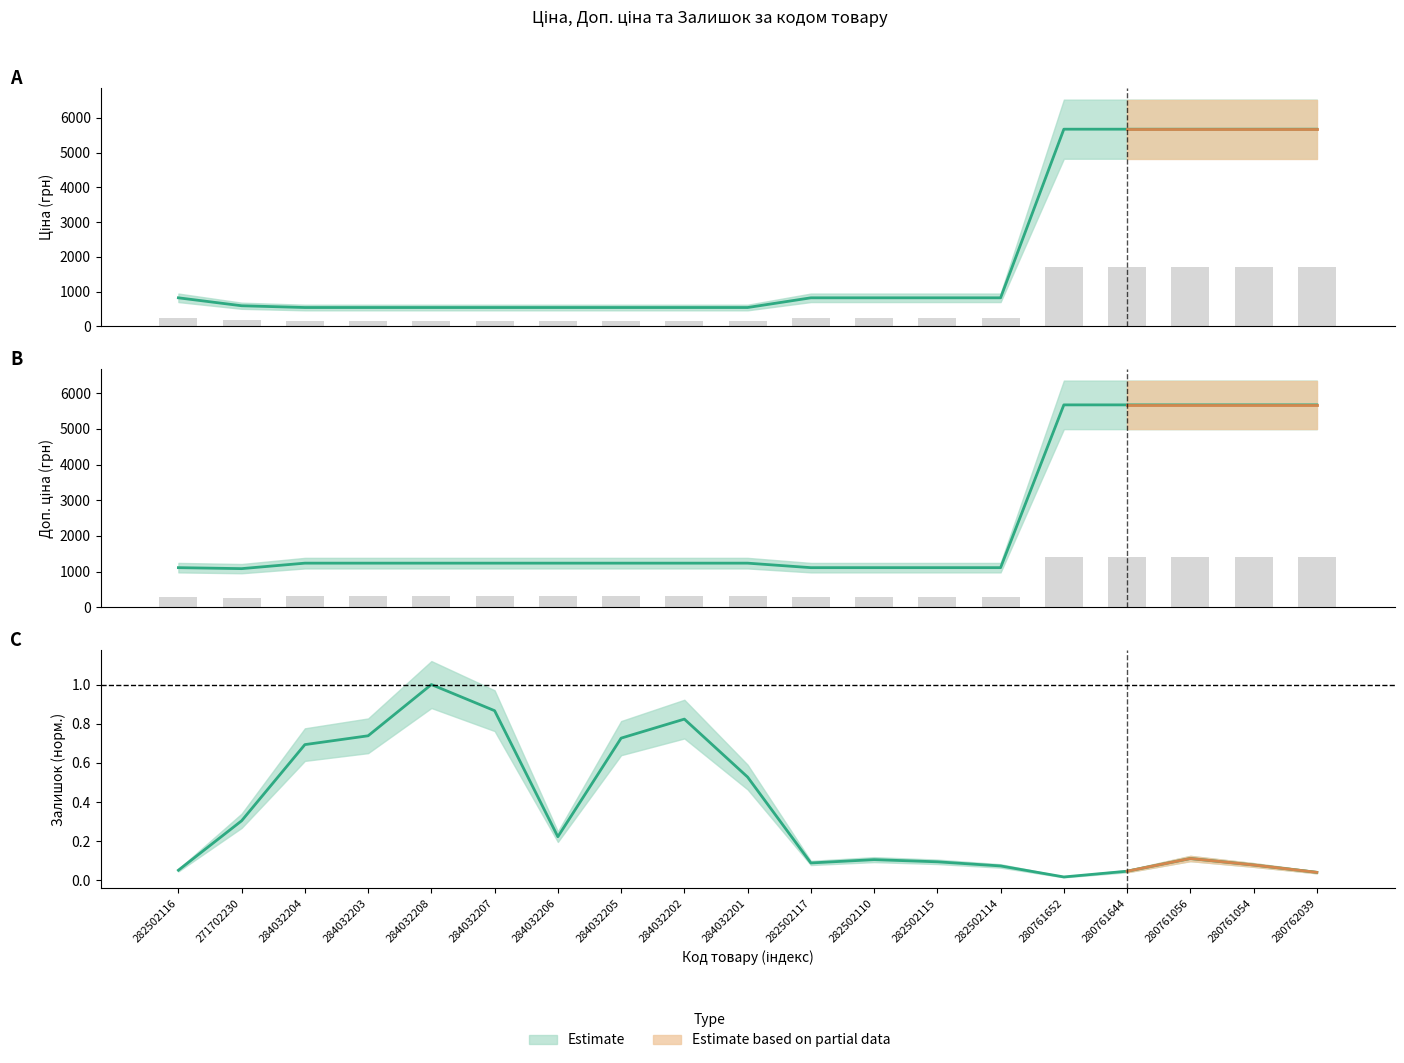

What is the label of the 15th bar from the right?

284032208